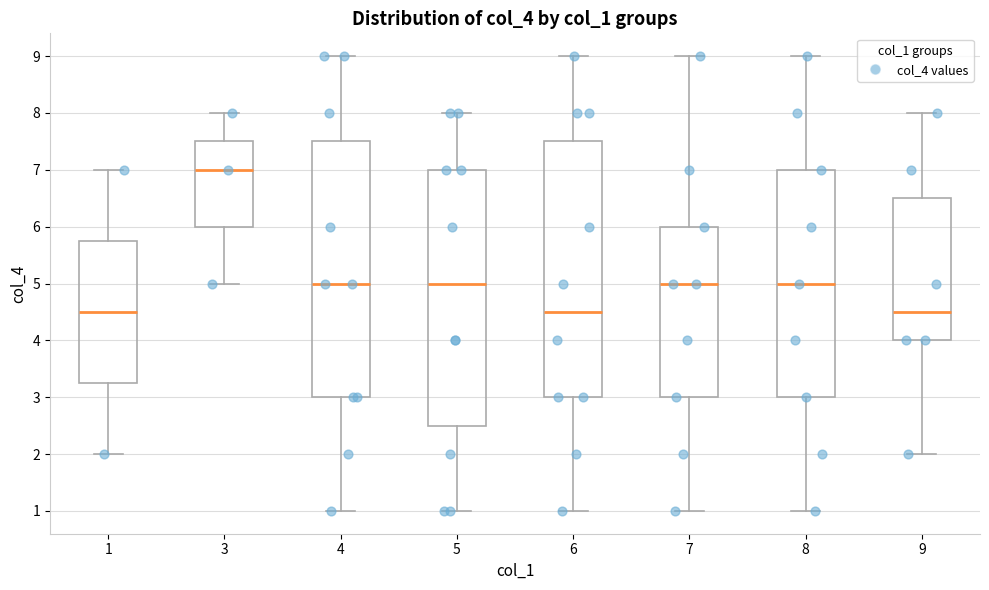

Where is the upper edge of the box at x = 6 on the y-axis? The values are not printed on the chart, so give them approximately, as read against the axis.

7.5